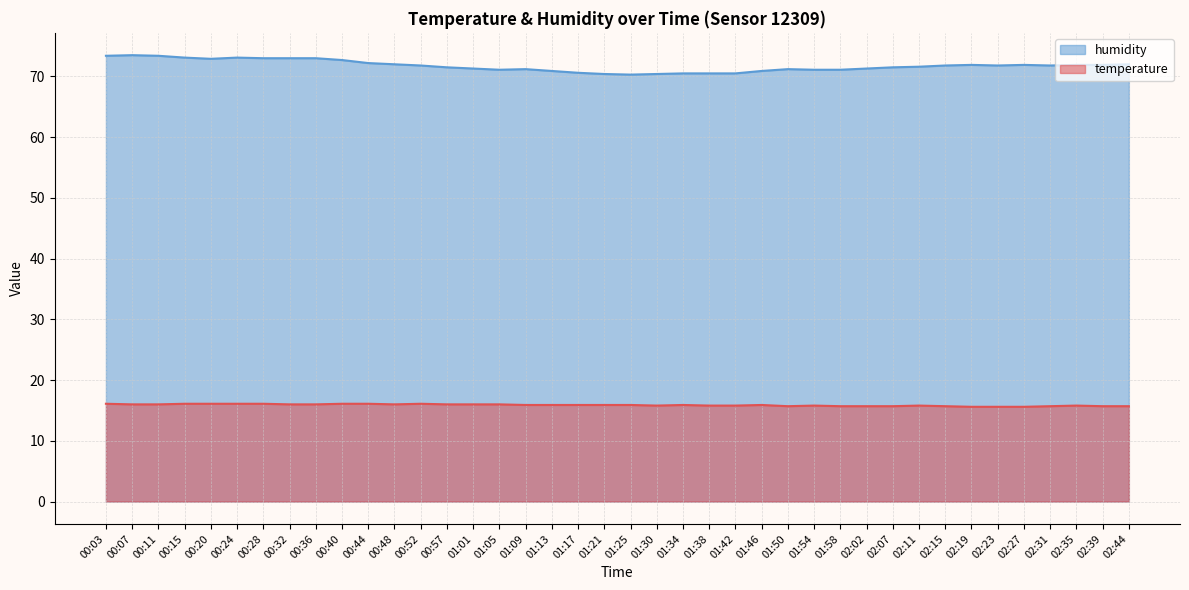

What are all the series names shown in the legend?

humidity, temperature